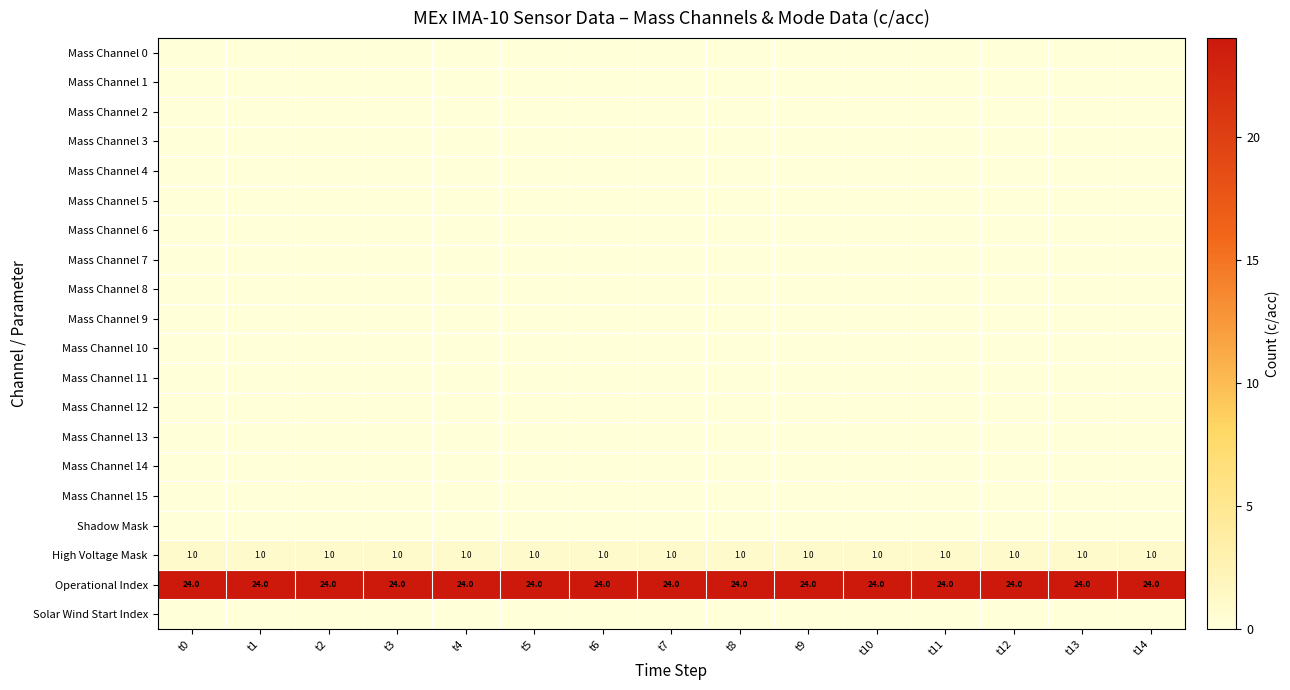

Where is Mass Channel 10 nearest to the value 0?

t0